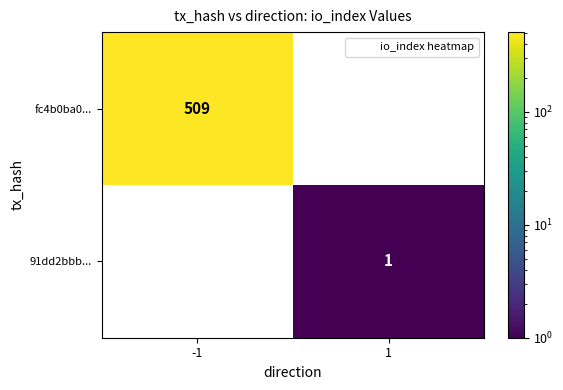

How many categories are shown in the chart?

2